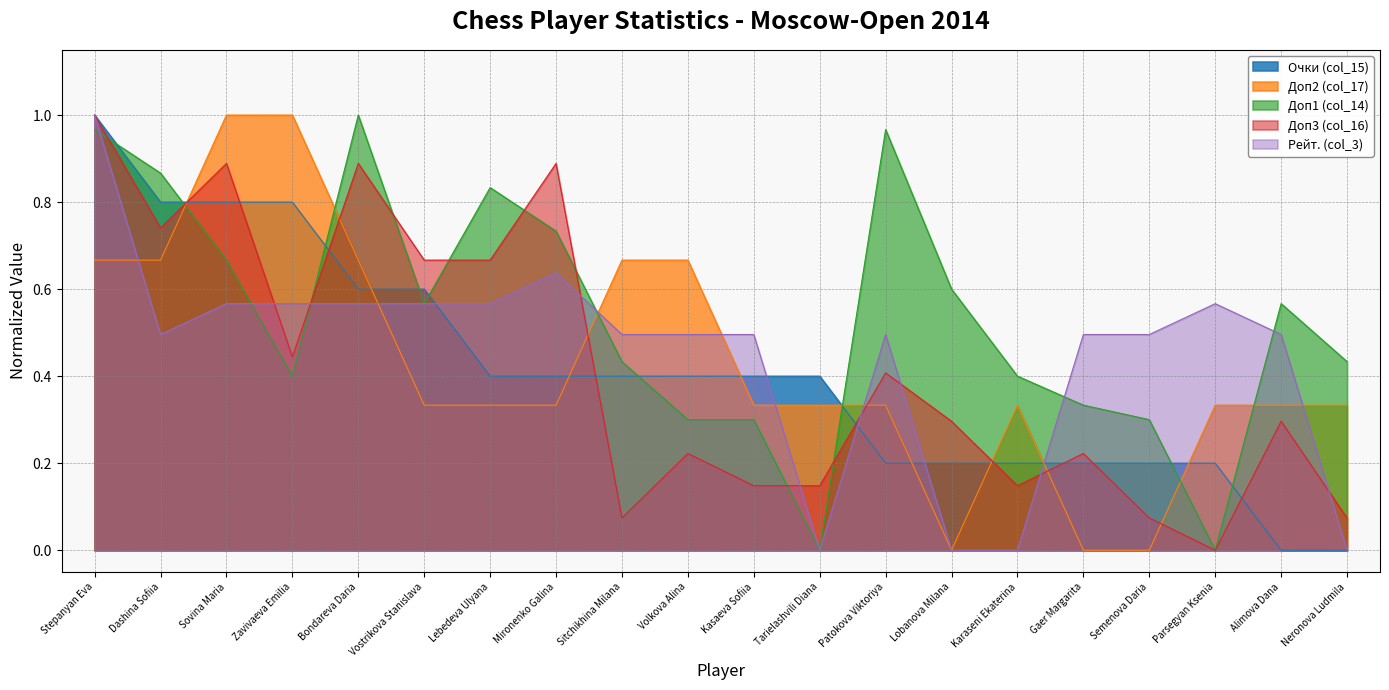

At how many categories does at least one series exceed 0?

20